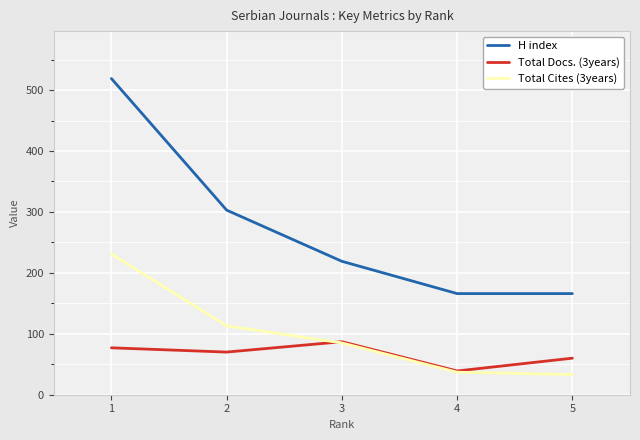

What is the maximum value for Total Cites (3years)?

231